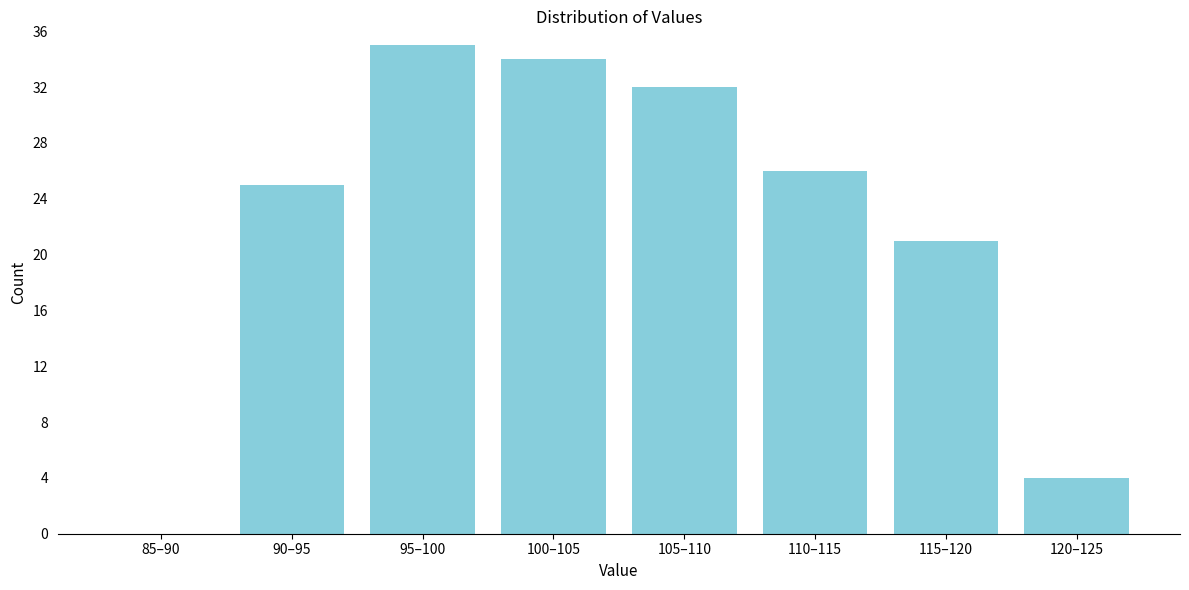

Reading right to left, list all the values displayed in this chart.

120–125=4	115–120=21	110–115=26	105–110=32	100–105=34	95–100=35	90–95=25	85–90=0